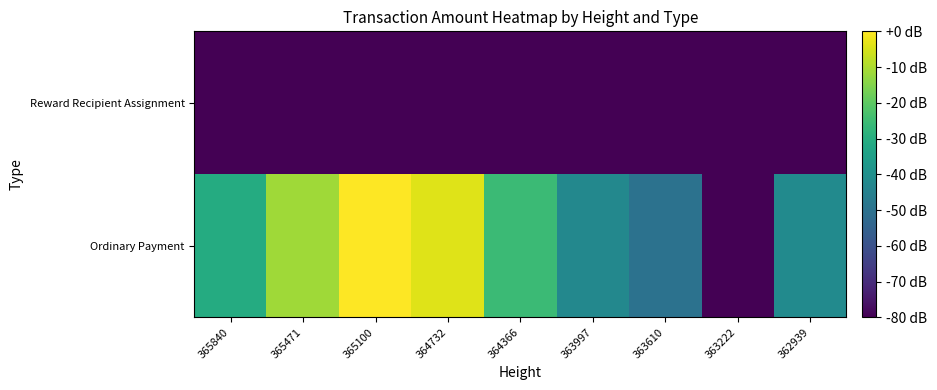

What is the total value across all series at 363997?

-204.4